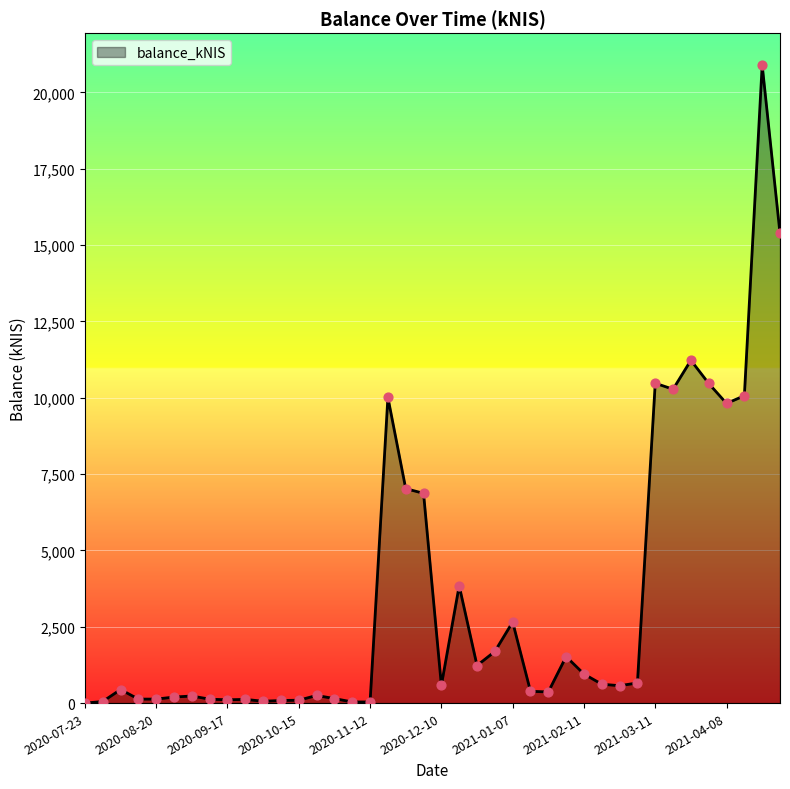

What is the maximum value shown in the chart?

20893.6